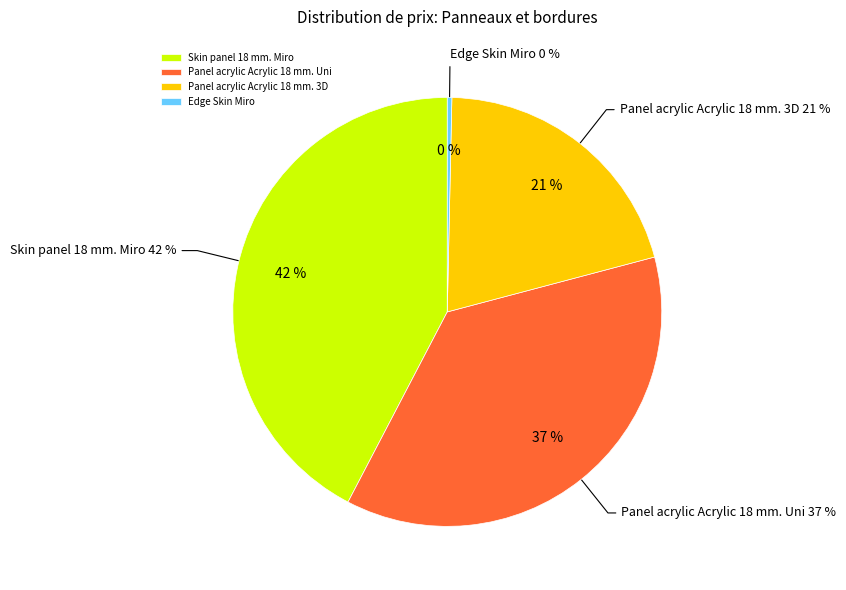

To the nearest percent, what is the difference between the largest and smallest slice percentages?

42%